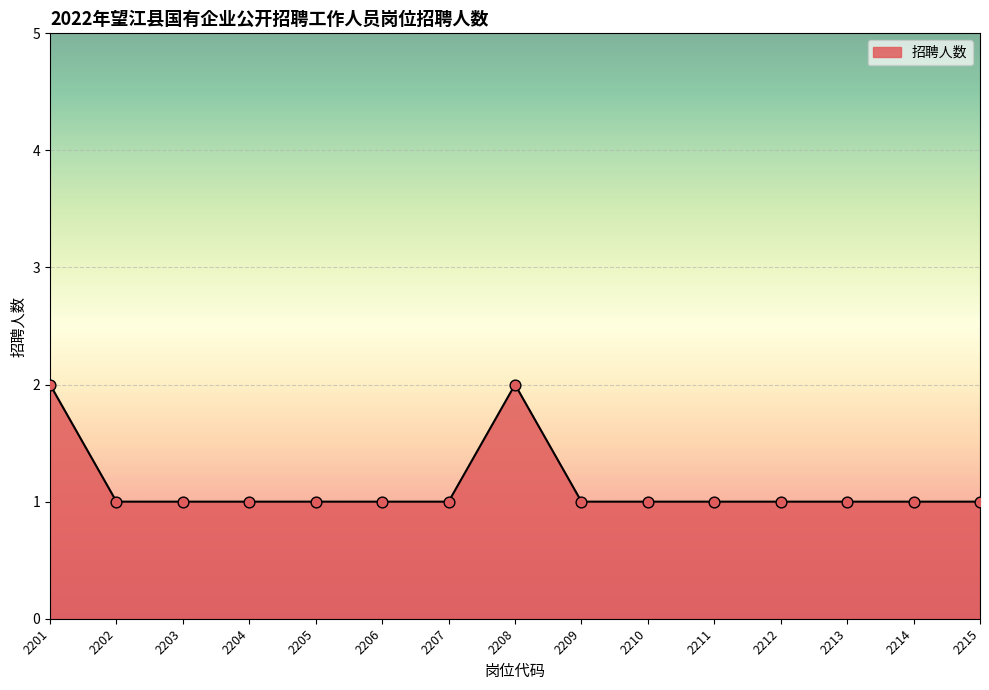

Approximately how many times larger is the value at 2212 compared to 2208?

0.5